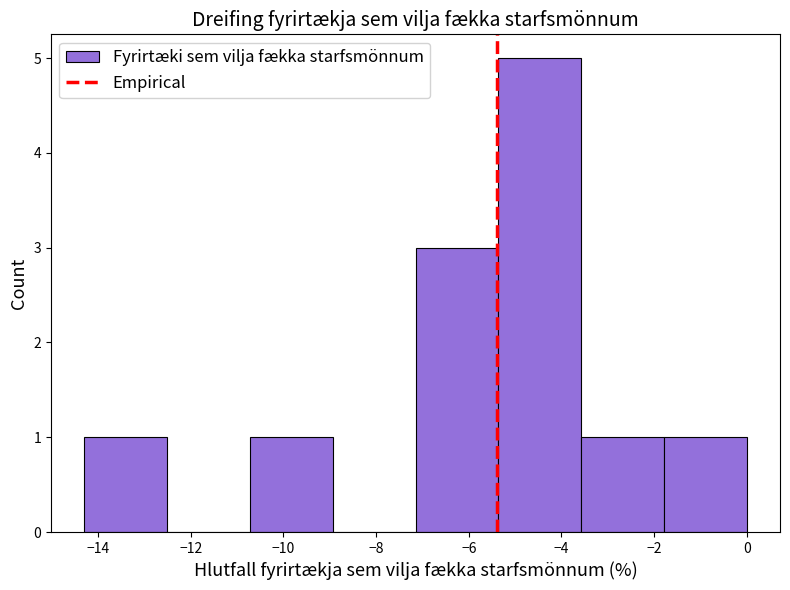

Over which range of the x-axis is the bar tallest?

-5.4 to -3.6